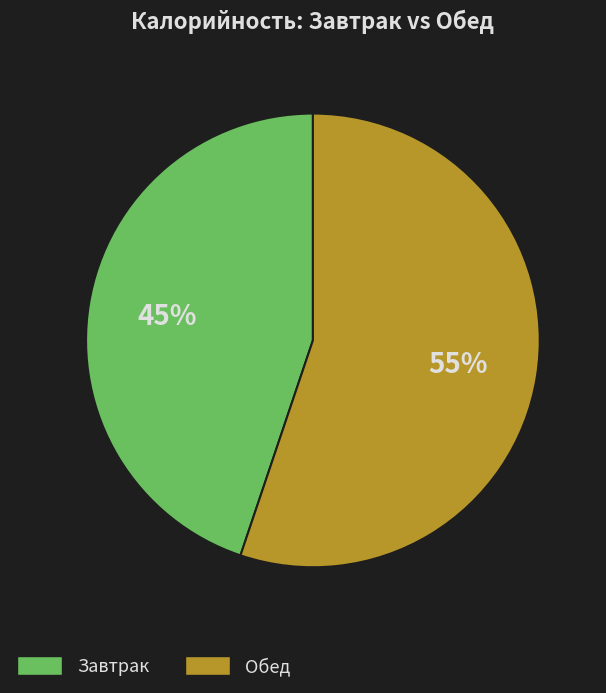

Does any single category account for the majority?

Yes